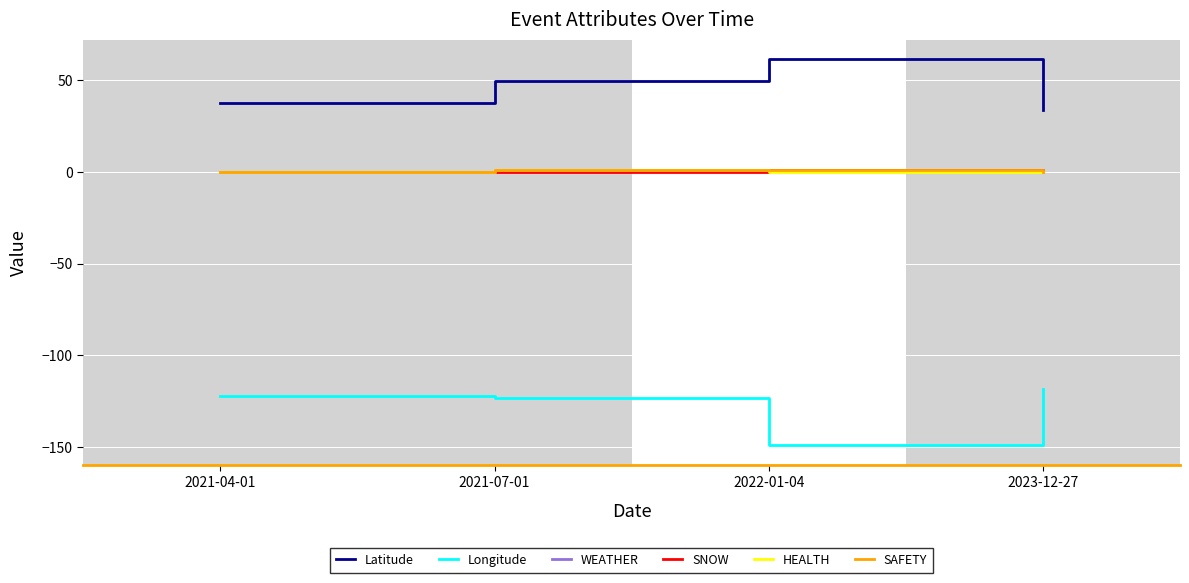

At which category does Longitude reach its first local valley?

2022-01-04